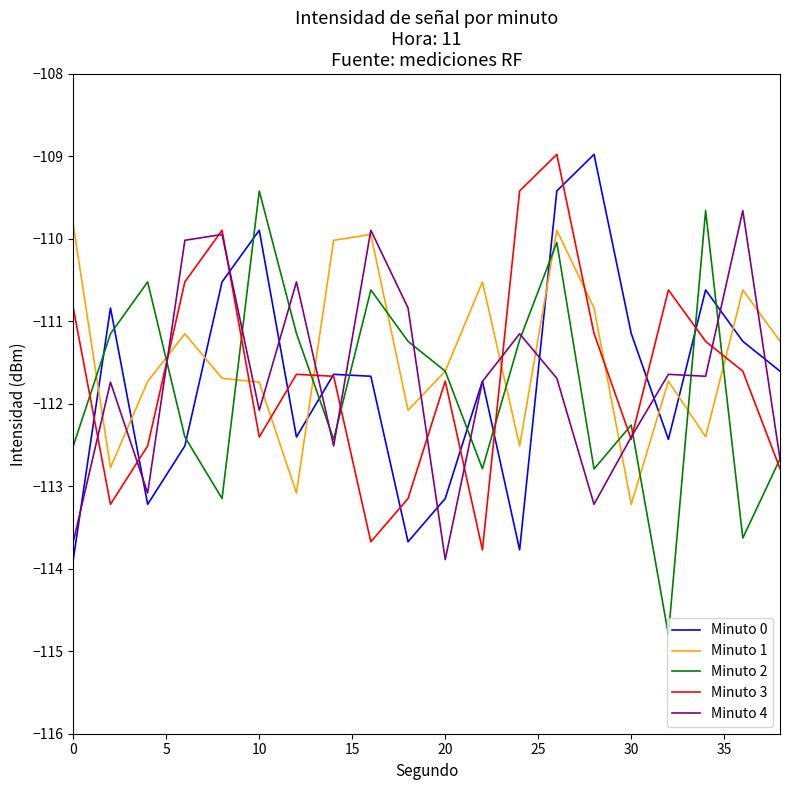

True or false: Minuto 0 and Minuto 1 intersect in this chart.

True